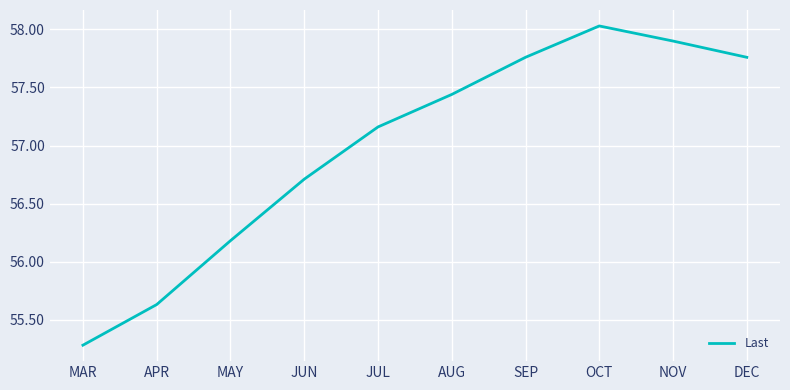

Does the chart have visible grid lines?

Yes